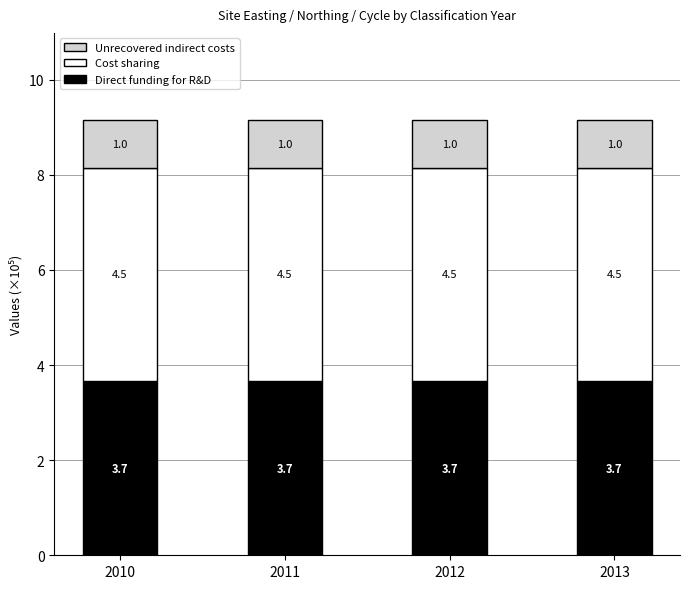

The Direct funding for R&D series shows 3.7 at 2010. True or false?

True